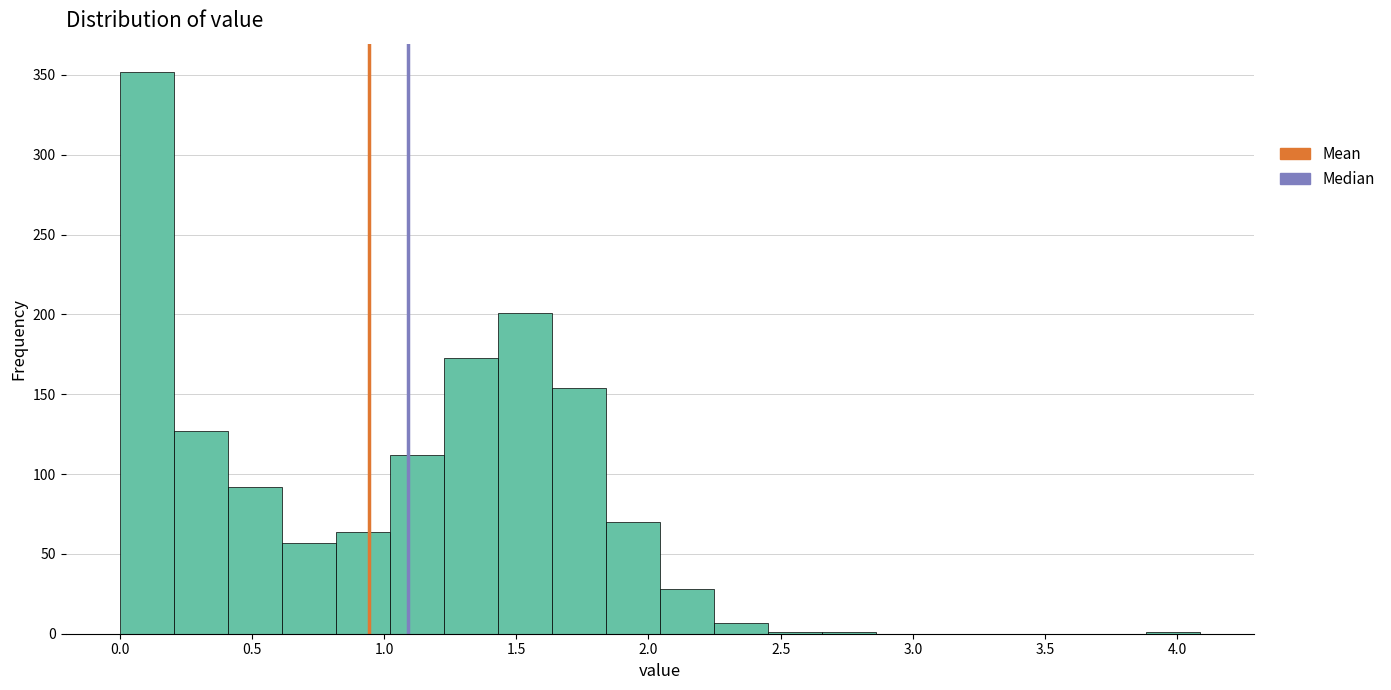

Over which range of the x-axis is the bar tallest?

0.00 to 0.20